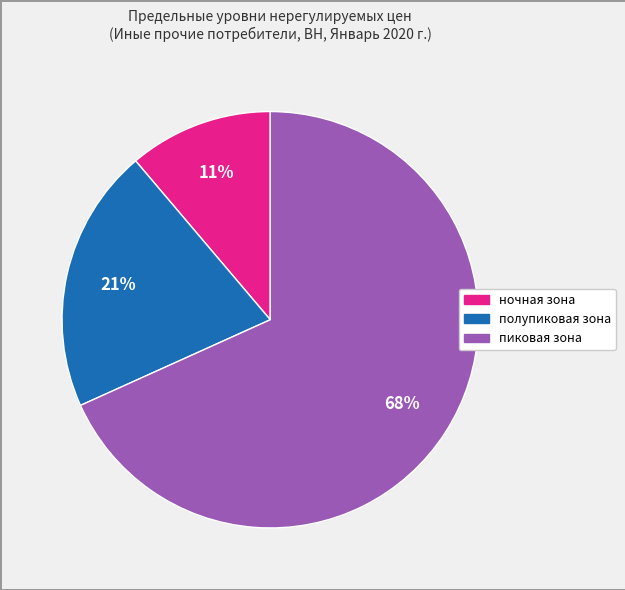

Is it true that ночная зона is 1% of the pie?

False